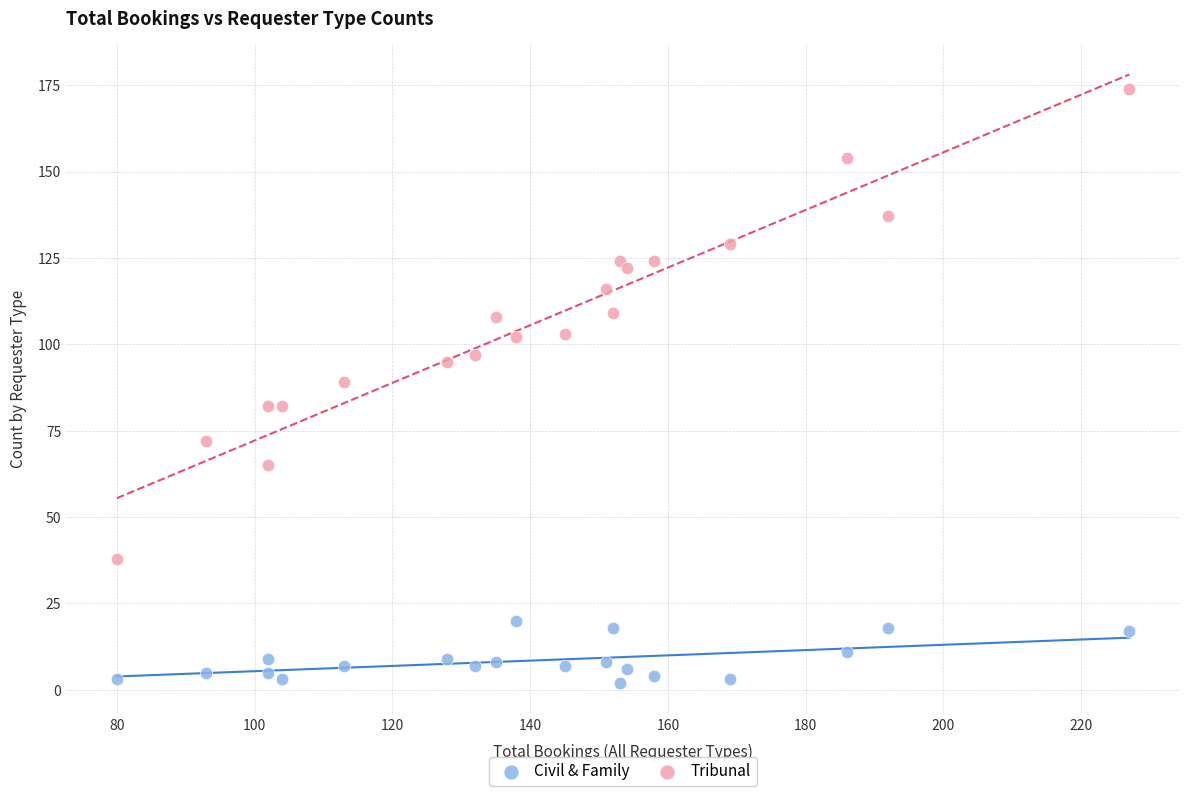

Across all data points, what is the range of Y values (max minus min)?

172